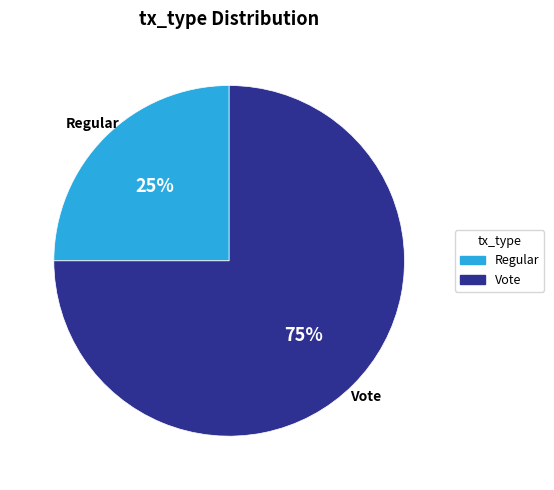

Which category has the biggest portion of the pie?

Vote